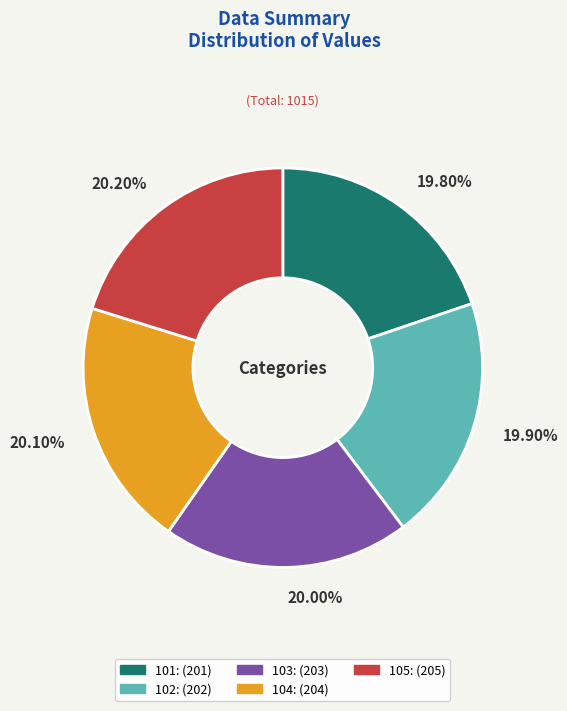

To the nearest percent, what percentage of the pie is 104?

20%